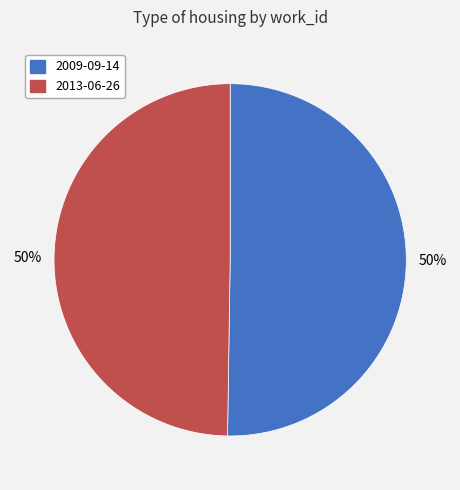

To the nearest percent, what portion does 2013-06-26 represent?

50%